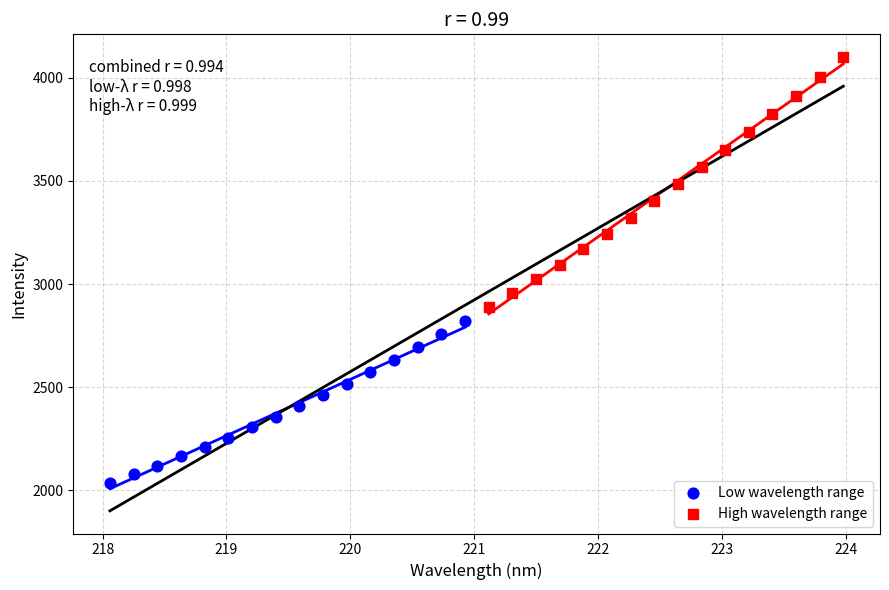

Which series has the widest spread of Y values?

High wavelength range